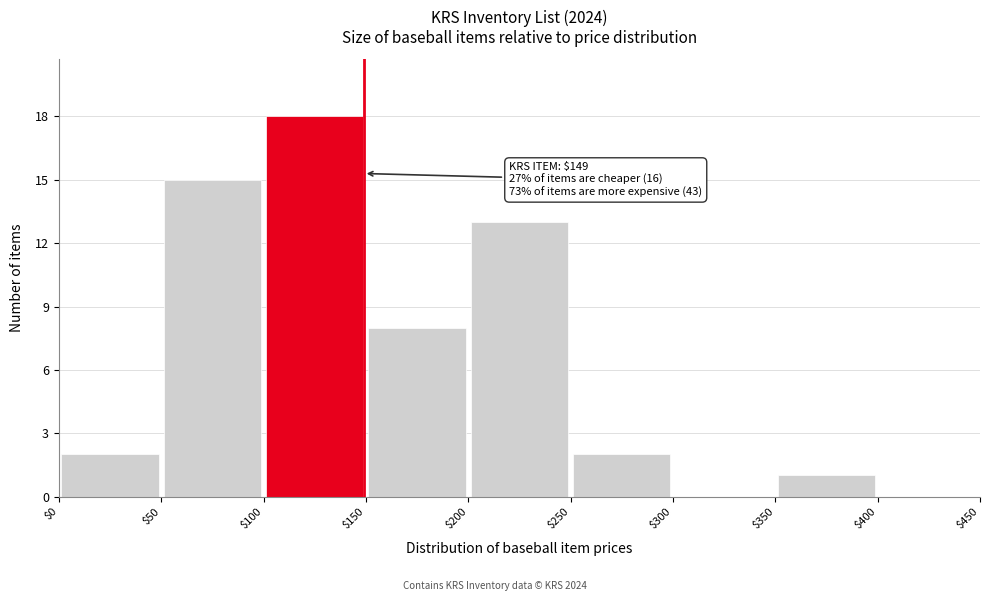

Which range on the x-axis has the tallest bar?

$100 to $150